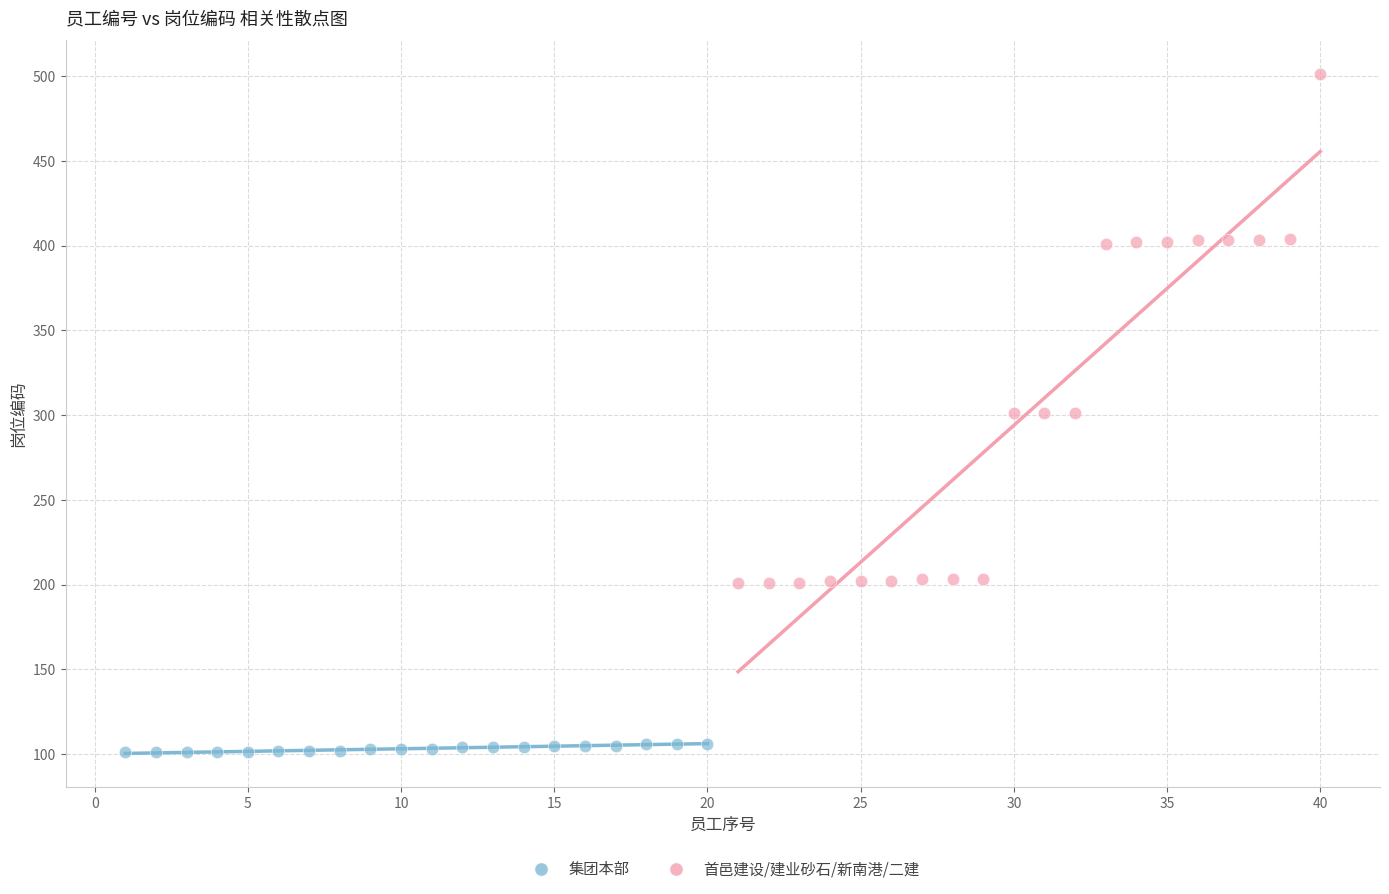

Which series has the largest Y range (max minus min)?

首邑建设/建业砂石/新南港/二建